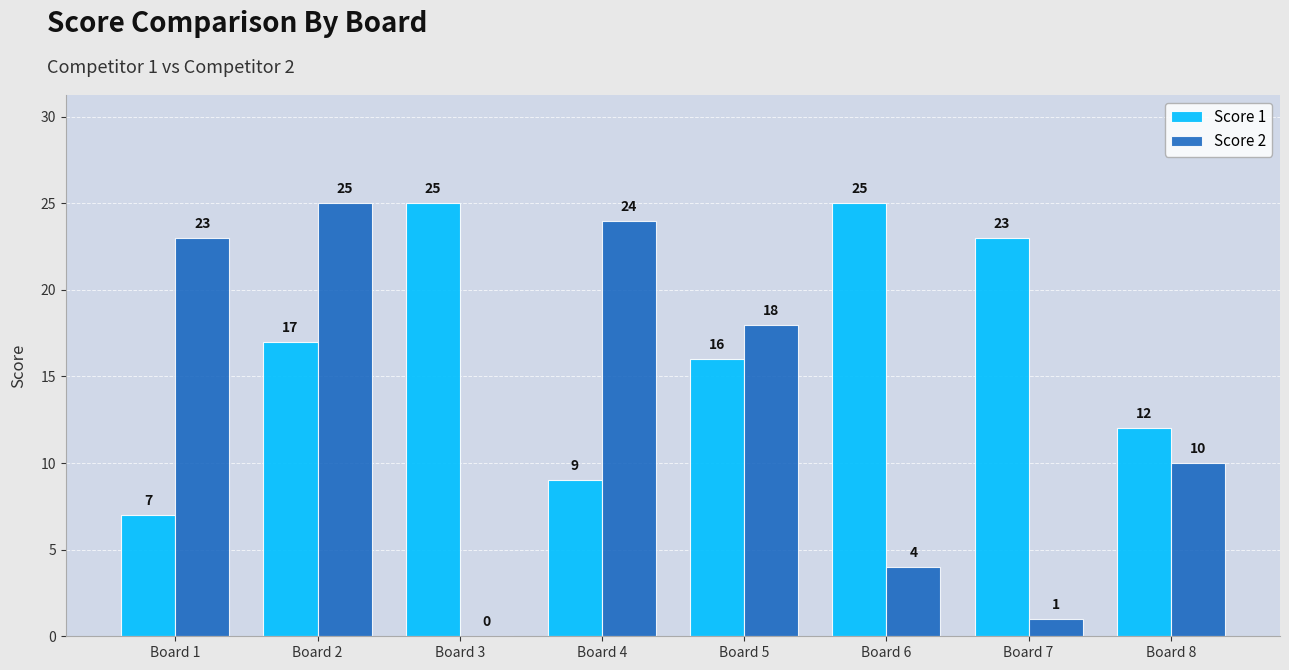

Between Board 5 and Board 6, which series saw the biggest shift?

Score 2